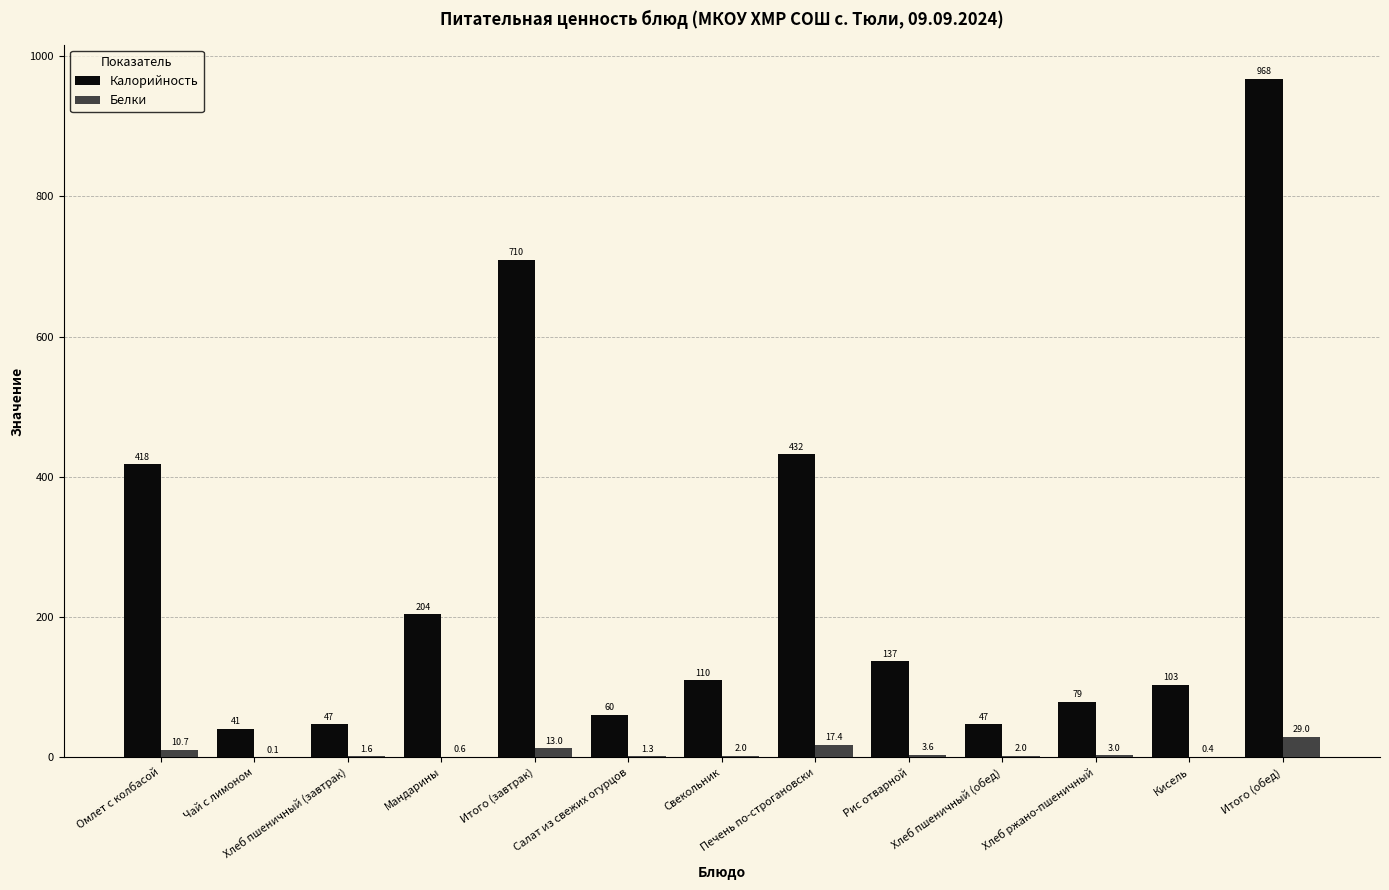

What value does the Калорийность series have at Омлет с колбасой?

418.0